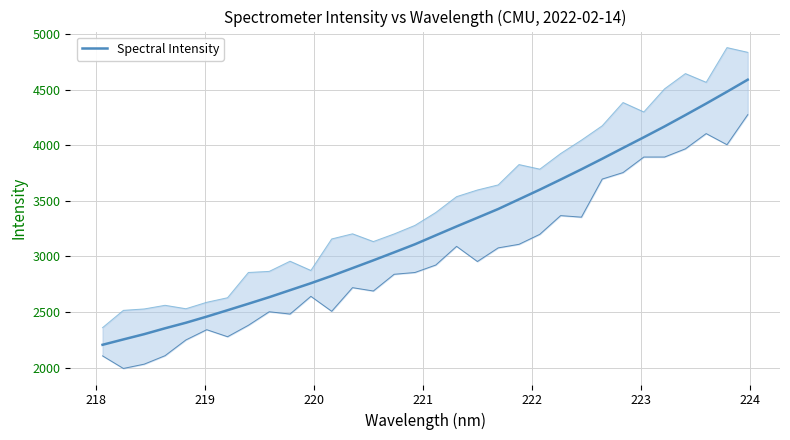

Reading left to right, what are all the values shown in this chart?

2205.6	2254.0	2301.4	2354.1	2404.0	2459.1	2516.7	2574.9	2634.1	2696.9	2759.5	2825.7	2895.5	2965.4	3037.3	3110.0	3190.4	3270.4	3348.6	3427.2	3514.4	3601.5	3692.2	3784.4	3879.2	3976.3	4072.4	4170.3	4272.2	4375.8	4482.2	4590.6